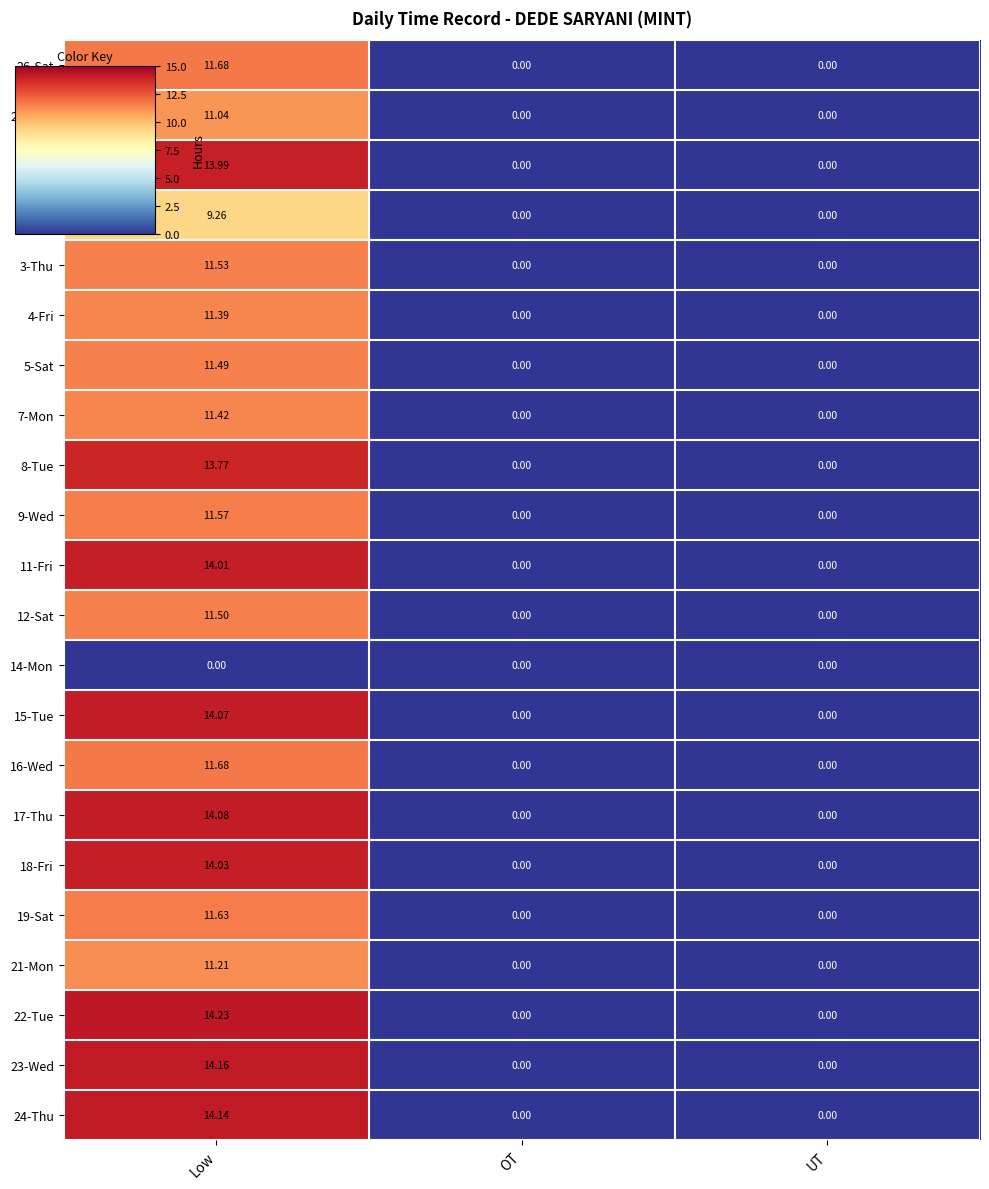

At which category is the sum across all series the highest?

Low